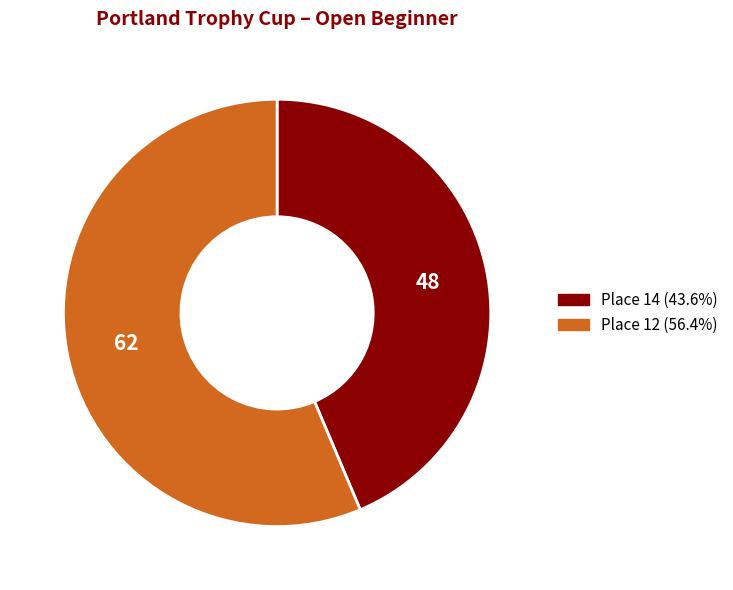

How many slices are in this pie chart?

2